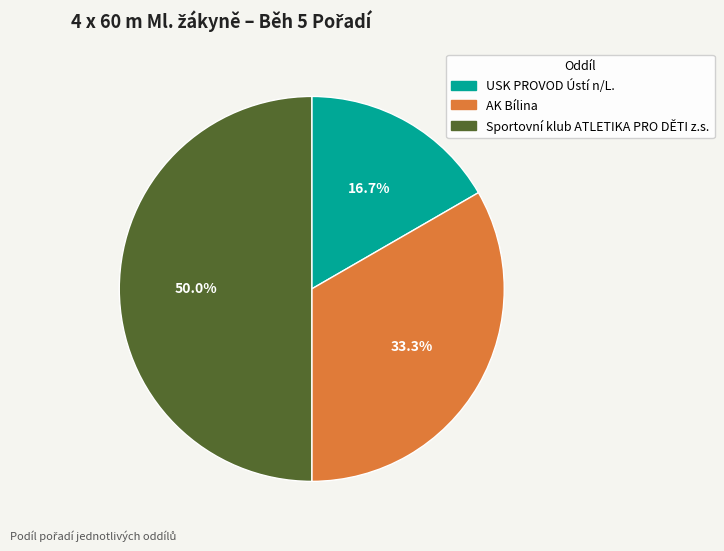

Count the number of slices in the pie.

3